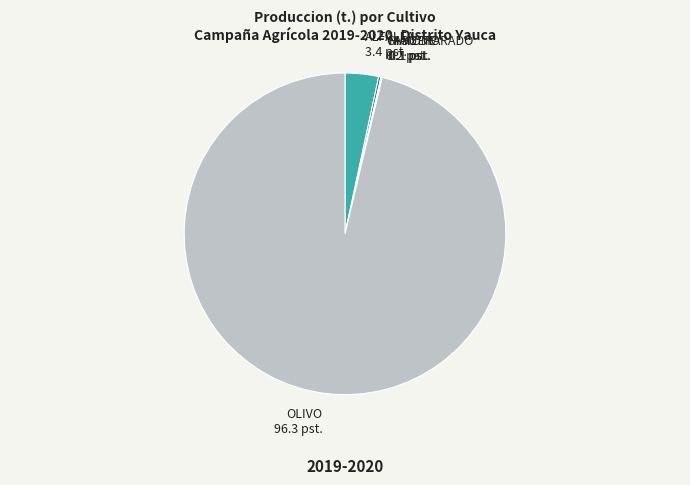

Is it true that OLIVO is 96% of the pie?

True